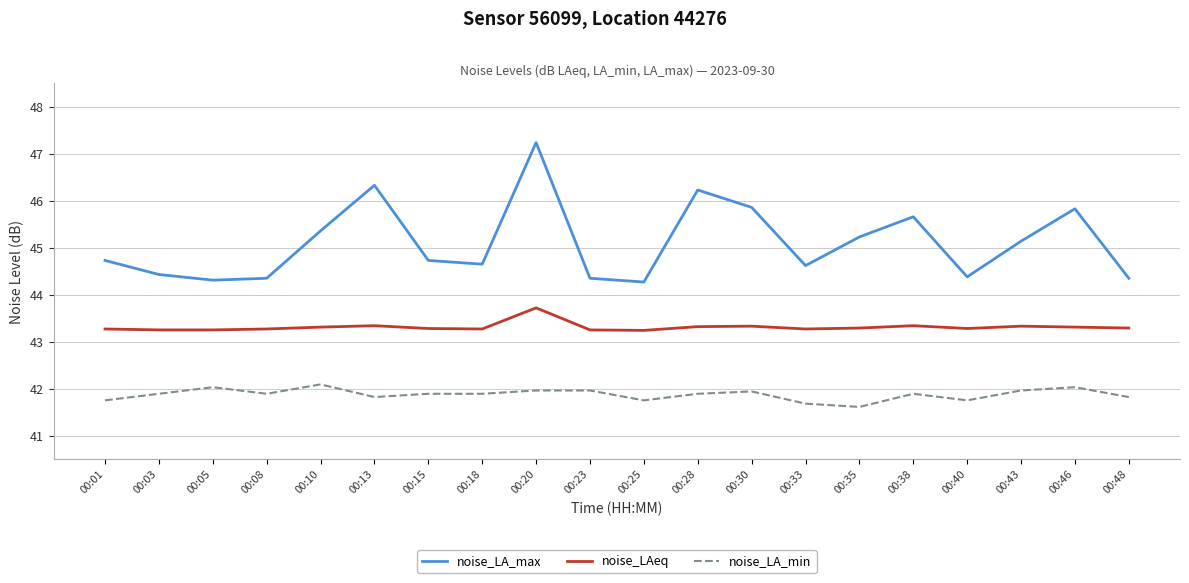

Which series has the widest spread of values?

noise_LA_max